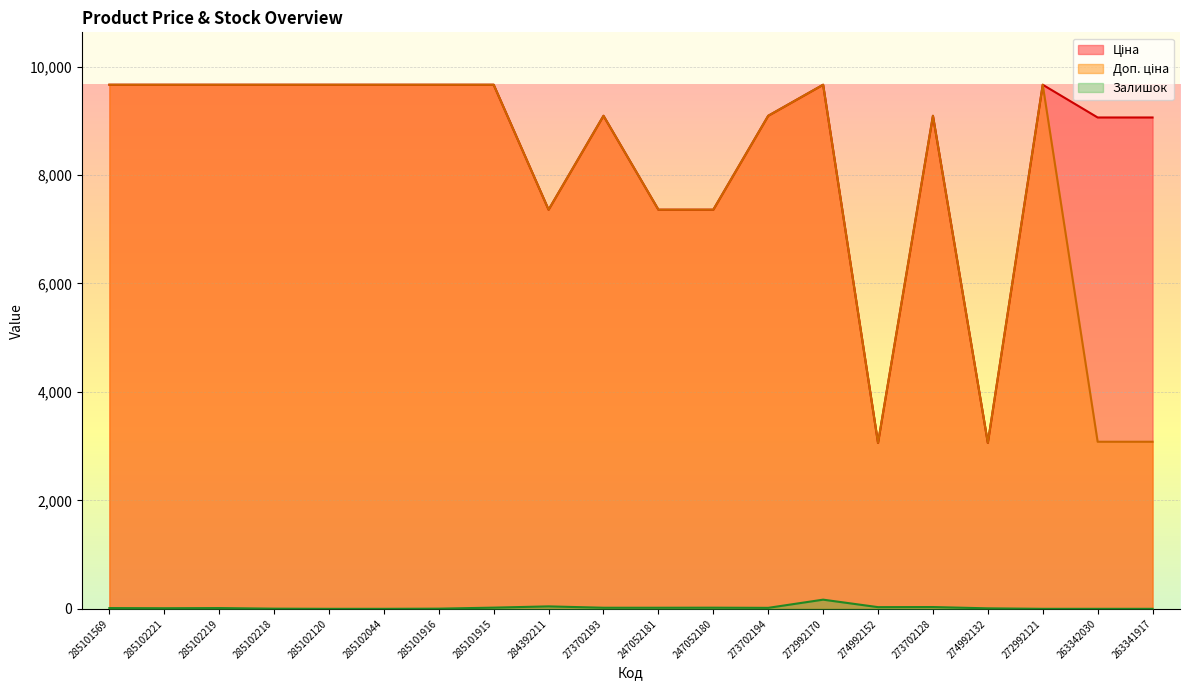

Reading left to right, transcribe all the data shown in this chart.

Ціна: 285101569=9664.7	285102221=9664.7	285102219=9664.7	285102218=9664.7	285102120=9664.7	285102044=9664.7	285101916=9664.7	285101915=9664.7	284392211=7360.2	273702193=9092.0	247052181=7360.2	247052180=7360.2	273702194=9092.0	272992170=9664.7	274992152=3059.7	273702128=9092.0	274992132=3059.7	272992121=9664.7	263342030=9060.9	263341917=9060.9
Доп. ціна: 285101569=9664.7	285102221=9664.7	285102219=9664.7	285102218=9664.7	285102120=9664.7	285102044=9664.7	285101916=9664.7	285101915=9664.7	284392211=7360.2	273702193=9092.0	247052181=7360.2	247052180=7360.2	273702194=9092.0	272992170=9664.7	274992152=3060.0	273702128=9092.0	274992132=3060.0	272992121=9664.7	263342030=3081.0	263341917=3081.0
Залишок: 285101569=14.0	285102221=11.0	285102219=14.0	285102218=3.0	285102120=0.0	285102044=0.0	285101916=3.0	285101915=22.0	284392211=45.0	273702193=20.0	247052181=20.0	247052180=21.0	273702194=18.0	272992170=169.0	274992152=31.0	273702128=33.0	274992132=9.0	272992121=0.0	263342030=0.0	263341917=0.0